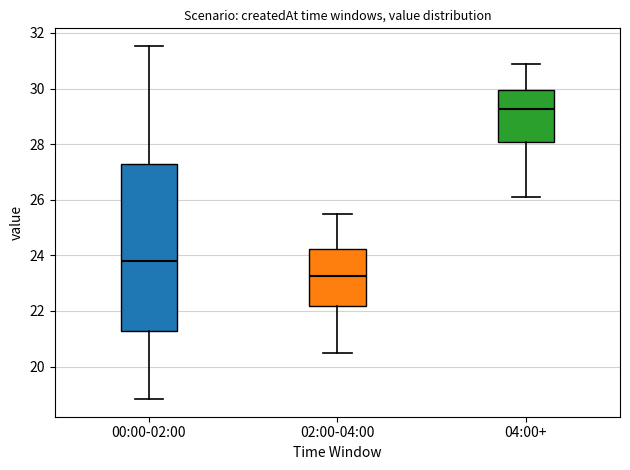

Where does the upper whisker of the box for 04:00+ end on the y-axis? The values are not printed on the chart, so give them approximately, as read against the axis.

31.0